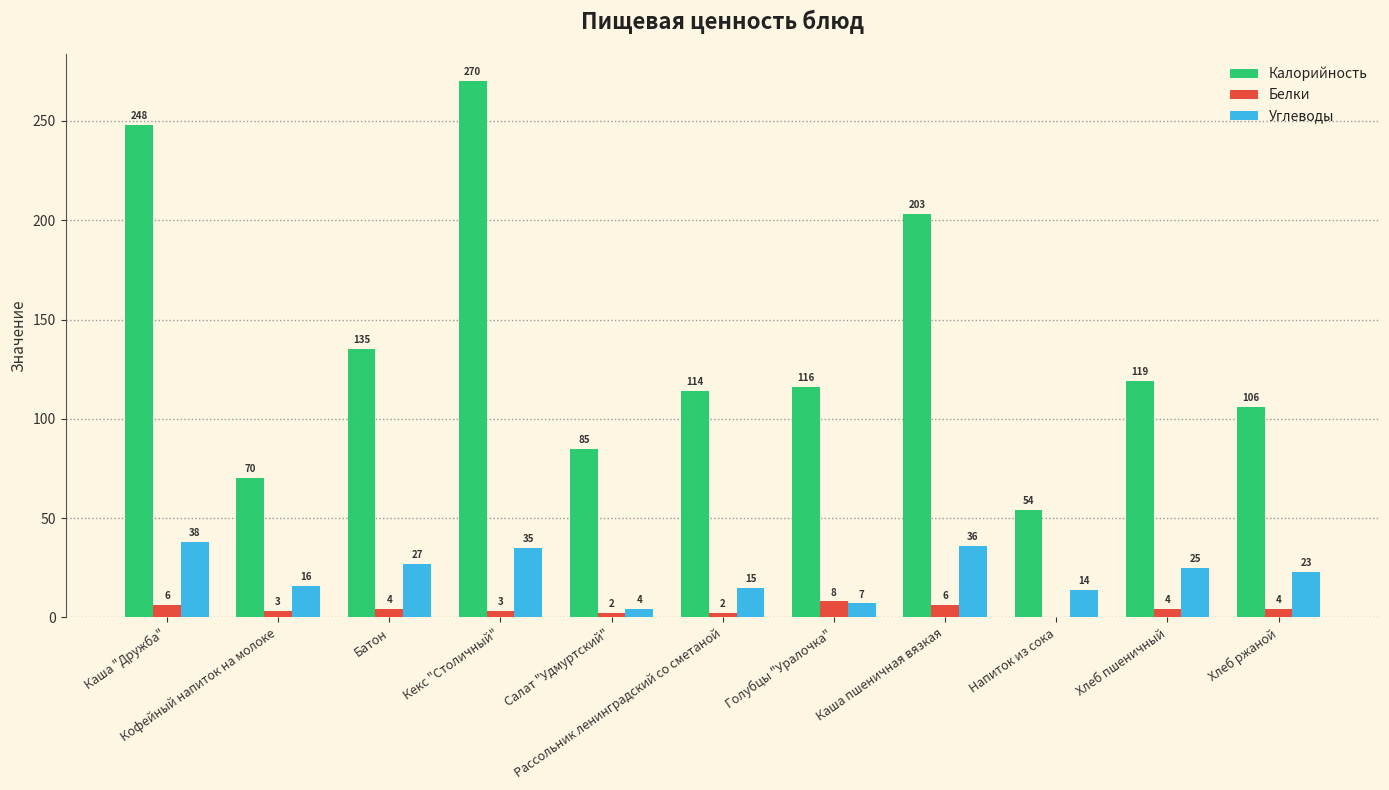

True or false: Углеводы has a value of 23 at Хлеб ржаной.

True